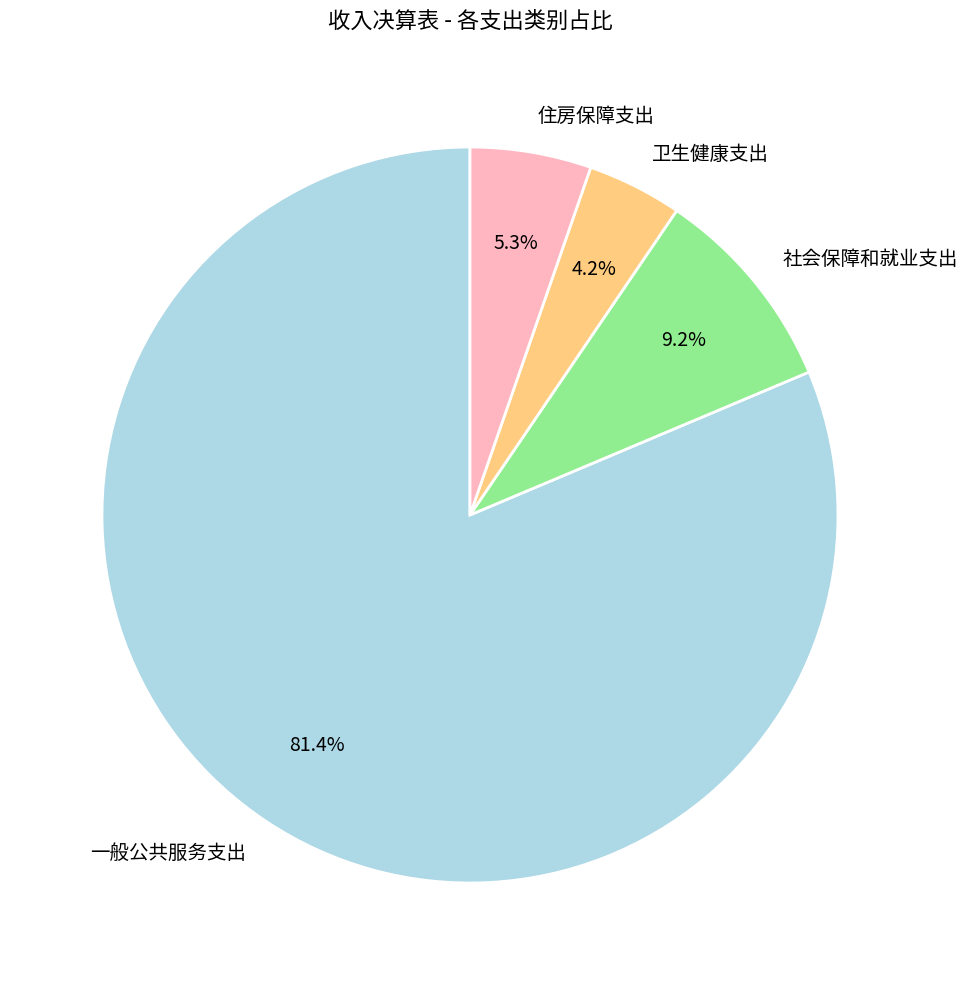

Which has a higher value, 住房保障支出 or 社会保障和就业支出?

社会保障和就业支出